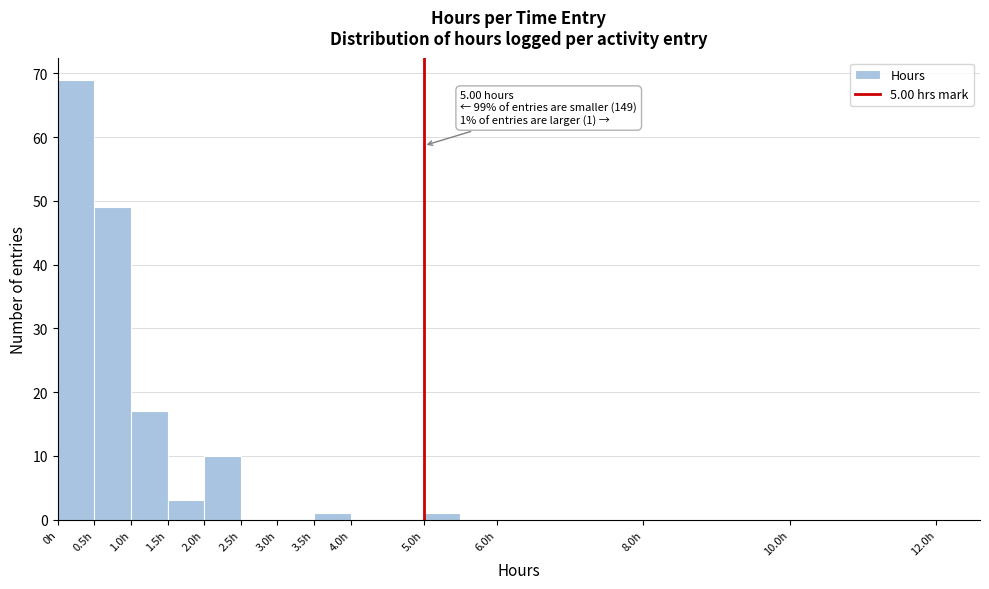

Which range on the x-axis has the tallest bar?

0.0 to 0.5